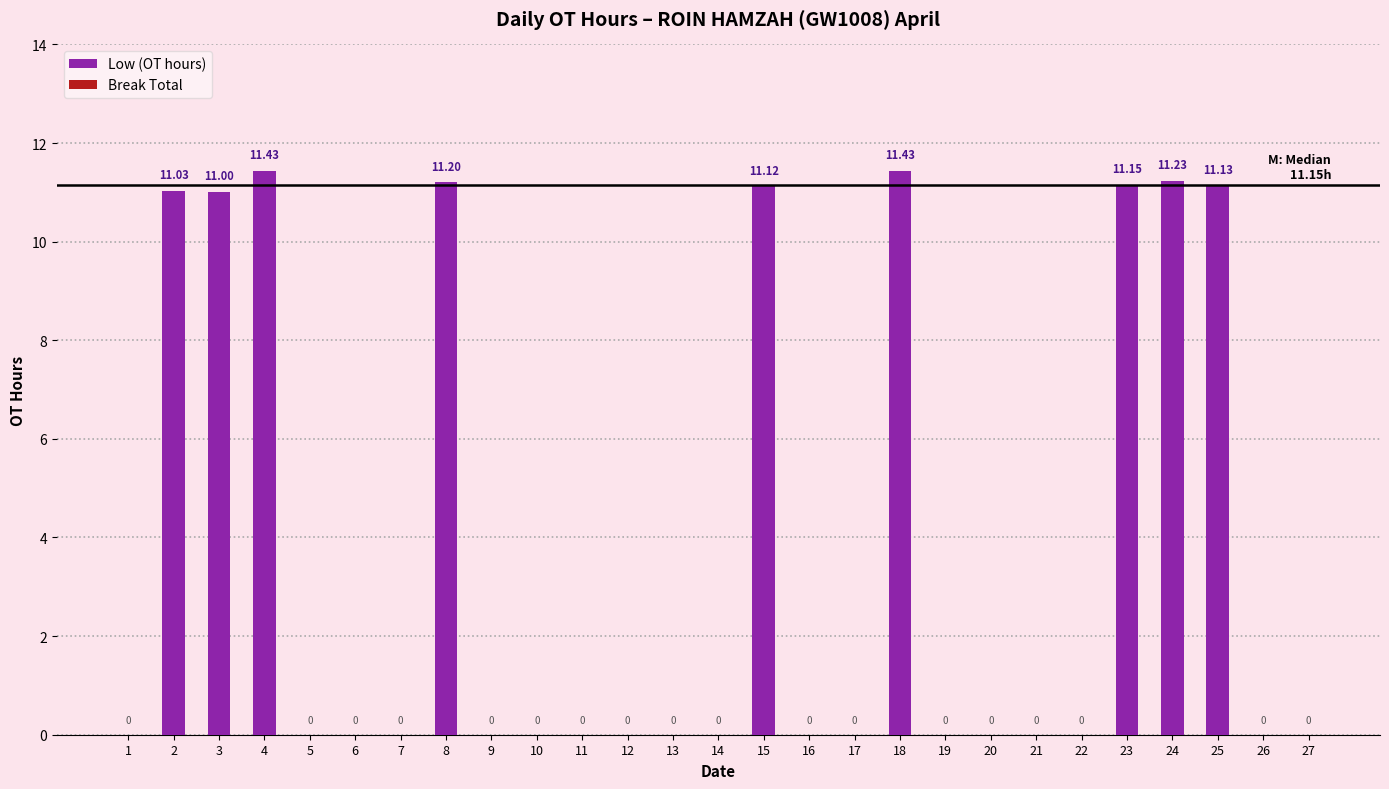

What is the change in value from 3 to 27?

-11.0